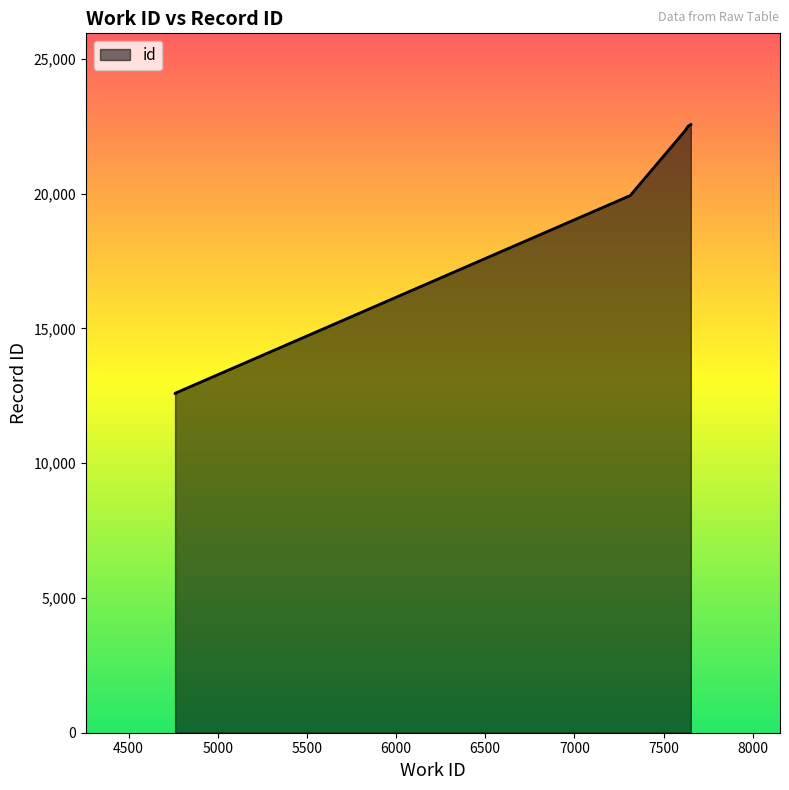

How many series are shown in this chart?

1